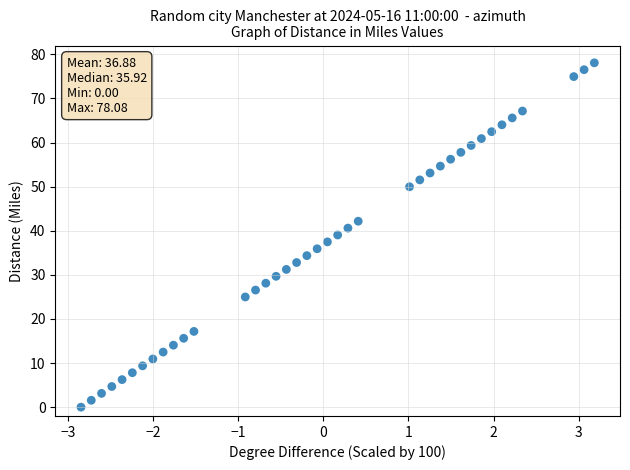

What is the range of X values (max minus min)?

6.0